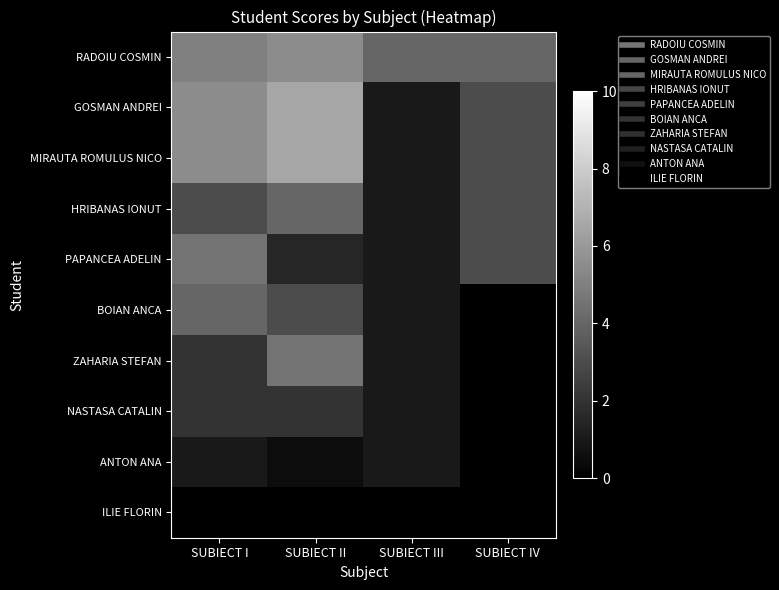

List the series in order of their peak value, highest first.

GOSMAN ANDREI, MIRAUTA ROMULUS NICO, RADOIU COSMIN, PAPANCEA ADELIN, ZAHARIA STEFAN, HRIBANAS IONUT, BOIAN ANCA, NASTASA CATALIN, ANTON ANA, ILIE FLORIN